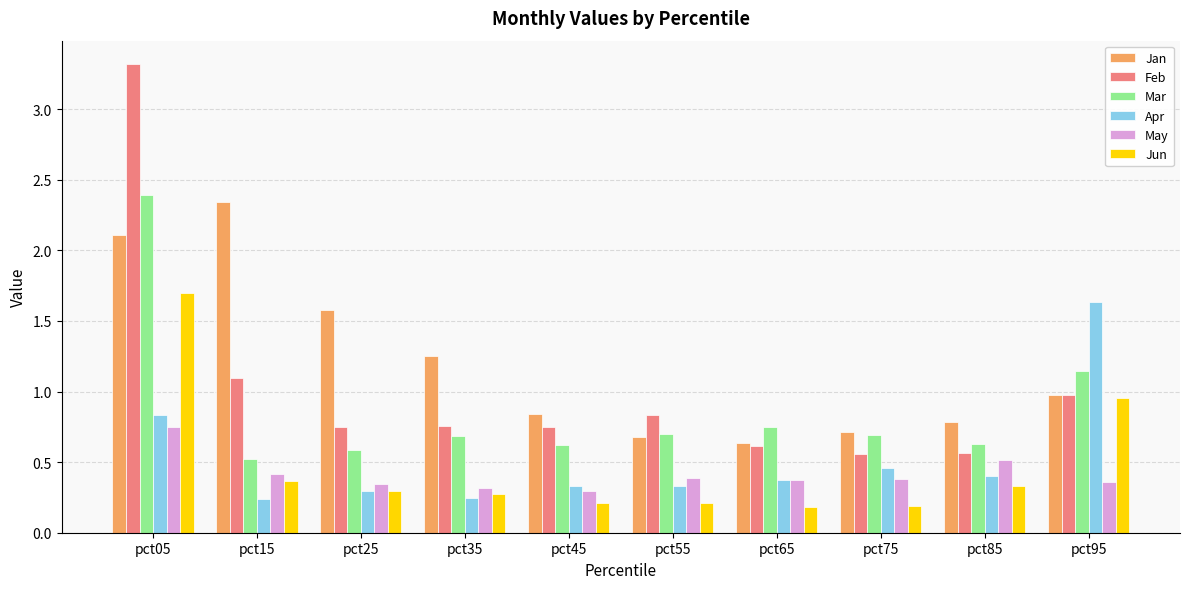

How many distinct data groups are displayed?

6